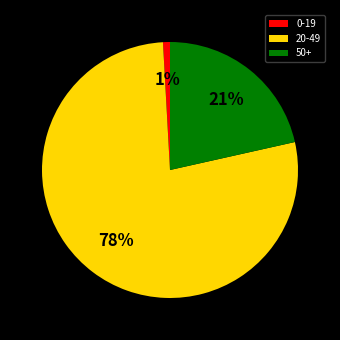

How many slices are in this pie chart?

3